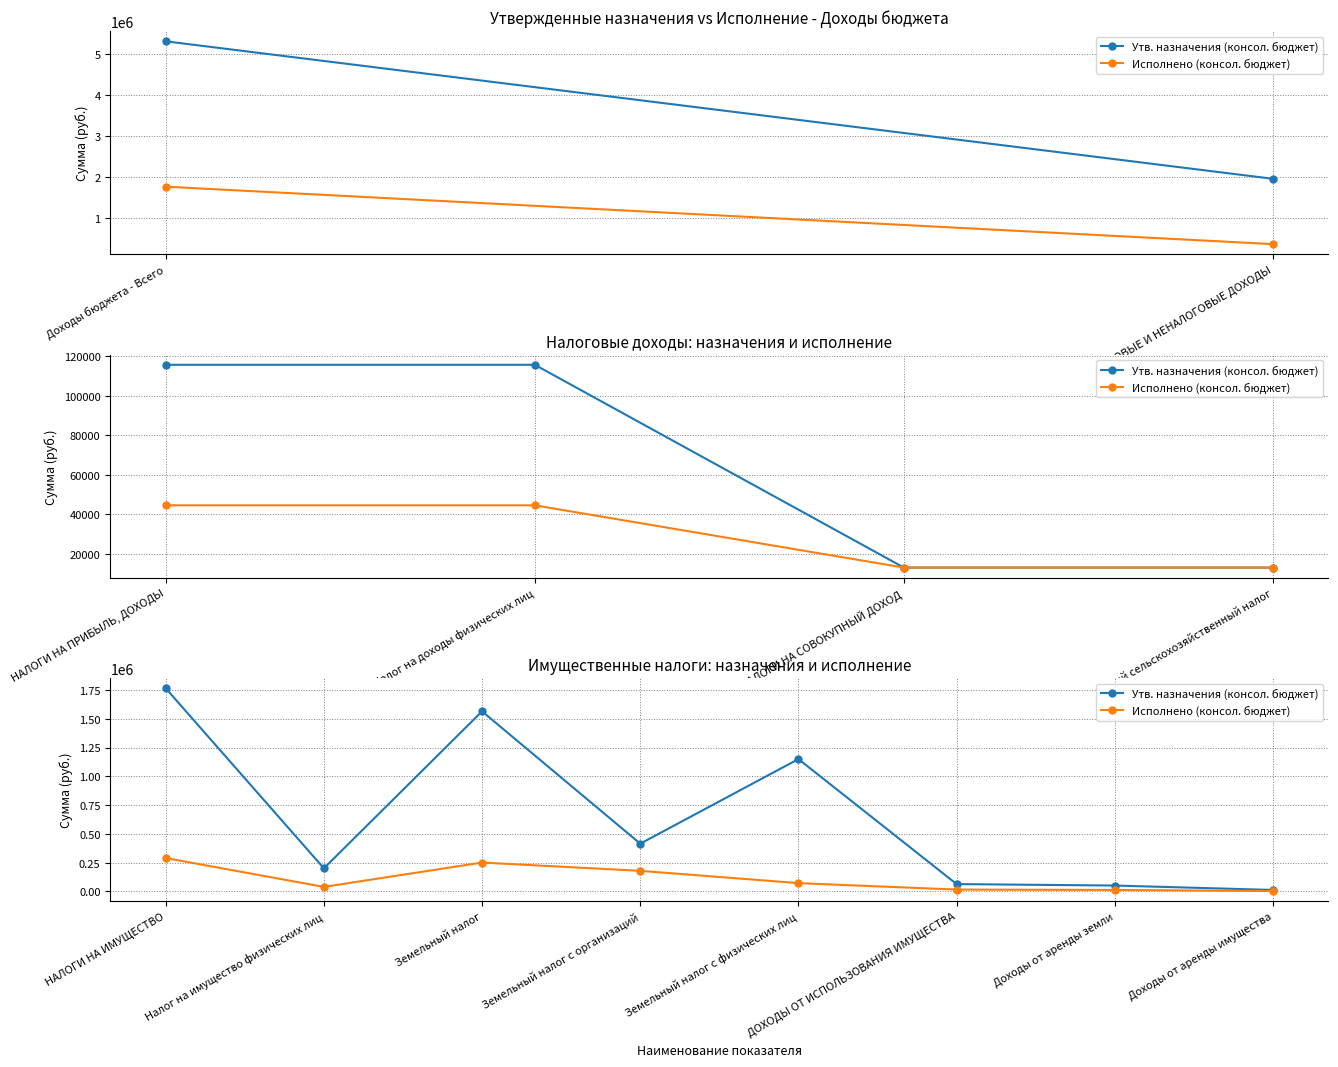

How many values in the Исполнено (консол. бюджет) series exceed 71968?

4